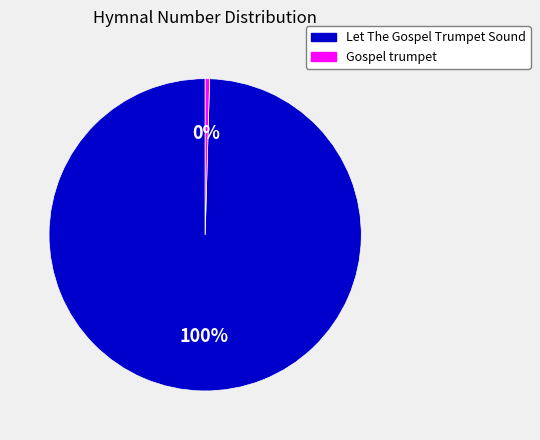

Does Gospel trumpet account for over 50% of the chart?

No